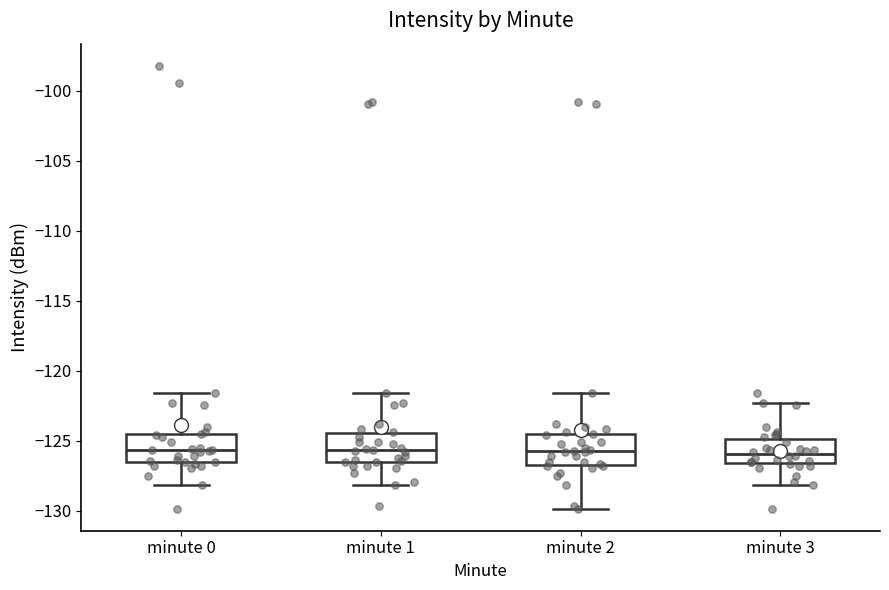

Where is the upper edge of the box for minute 3 on the y-axis? The values are not printed on the chart, so give them approximately, as read against the axis.

-125.0